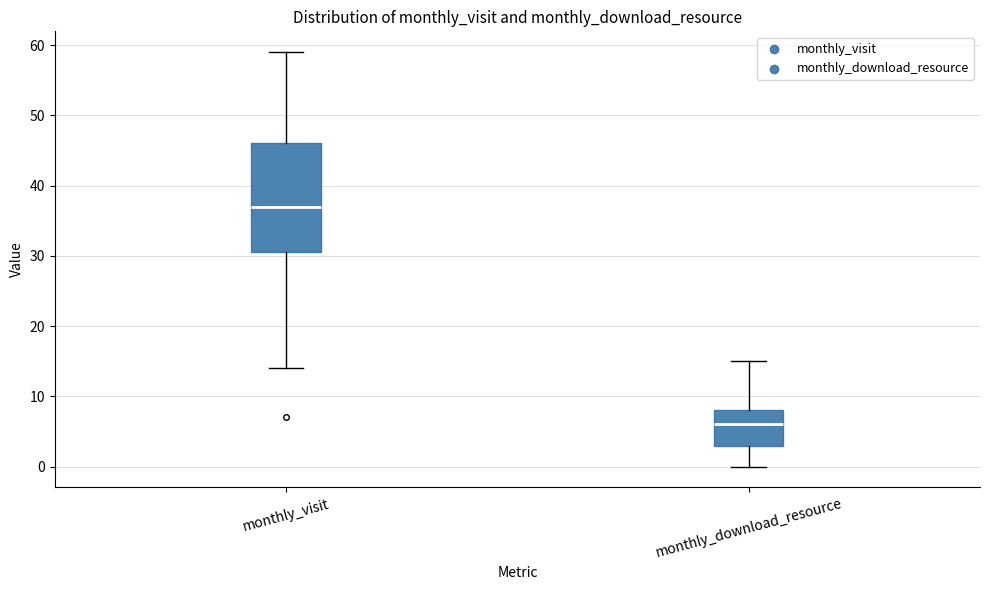

Reading left to right, read every box against the y-axis: the position of its median line, the range the box covers, and the ends of its whiskers. The values are not printed on the chart, so give them approximately, as read against the axis.

monthly_visit: median 37, box 31 to 46, whiskers 14 to 59
monthly_download_resource: median 6, box 3 to 8, whiskers 0 to 15